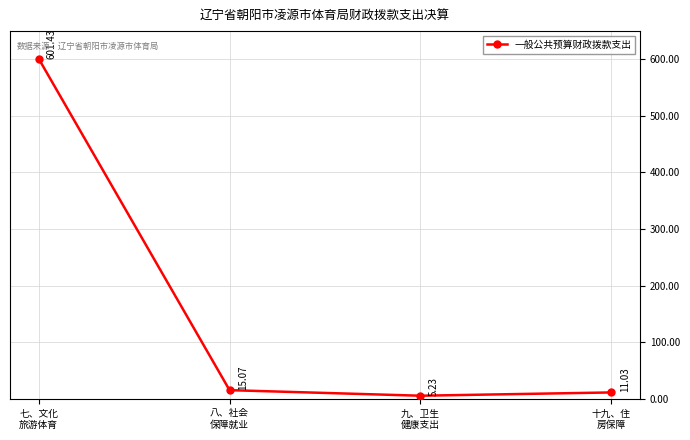

Between 八、社会
保障就业 and 九、卫生
健康支出, which is larger?

八、社会
保障就业